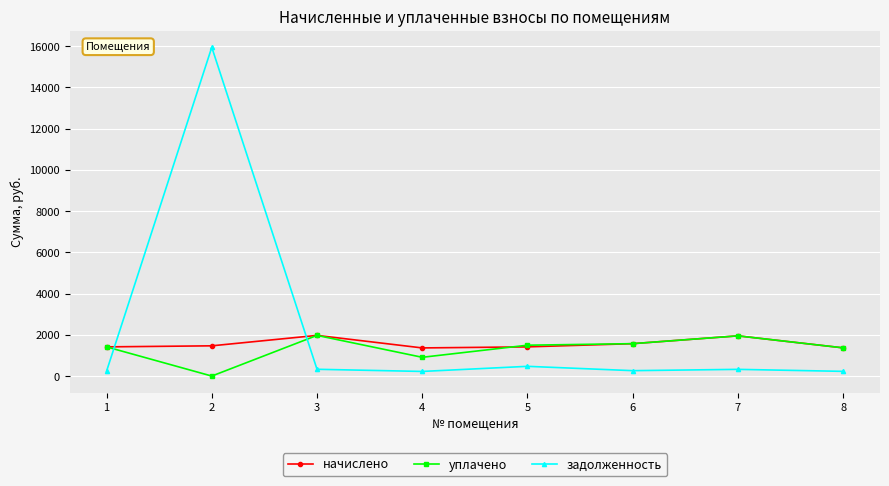

What is the difference between the highest and lowest values at 6?

1309.1